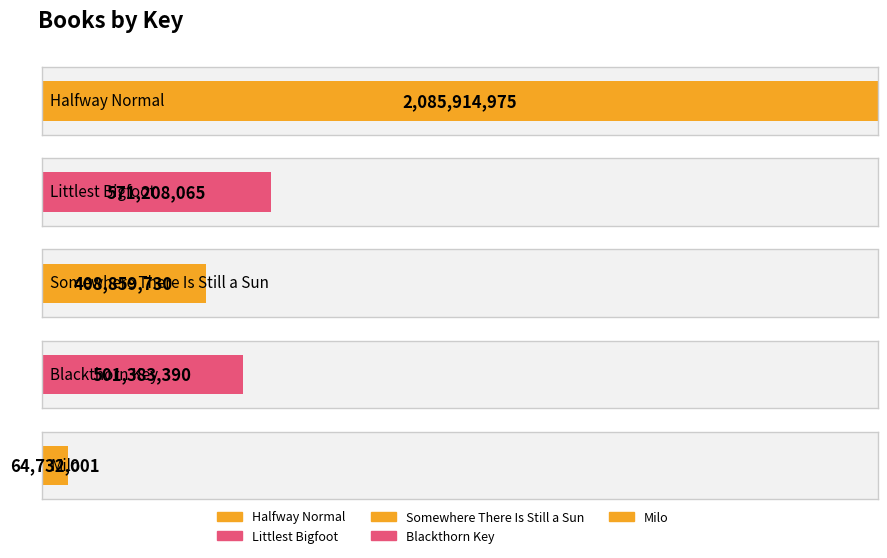

Reading right to left, what are all the values shown in this chart?

64732001	501383390	408859730	571208065	2085914975